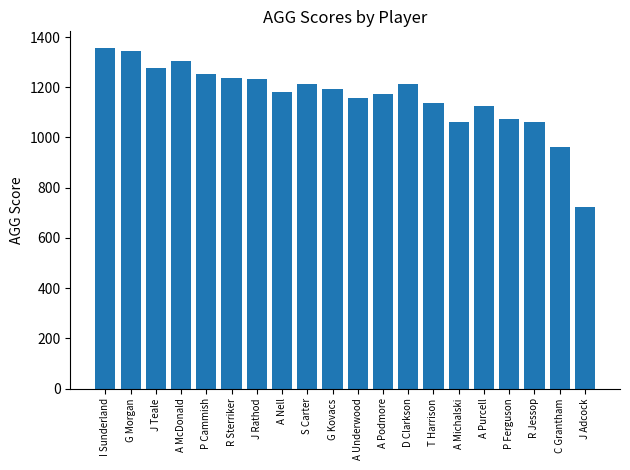

Read the value at A Underwood, to the nearest 10.

1160